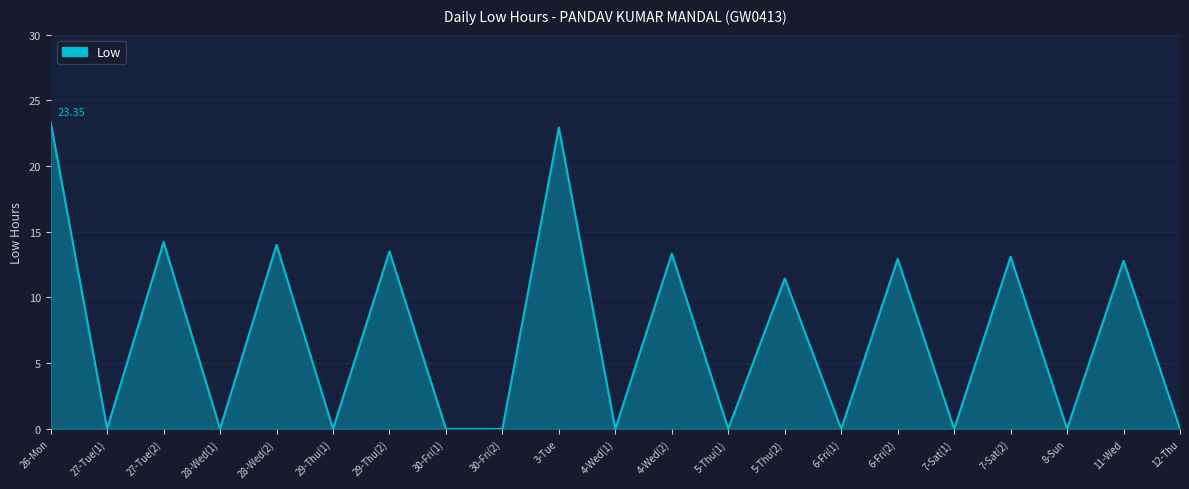

The value at 3-Tue is 22.9. True or false?

True